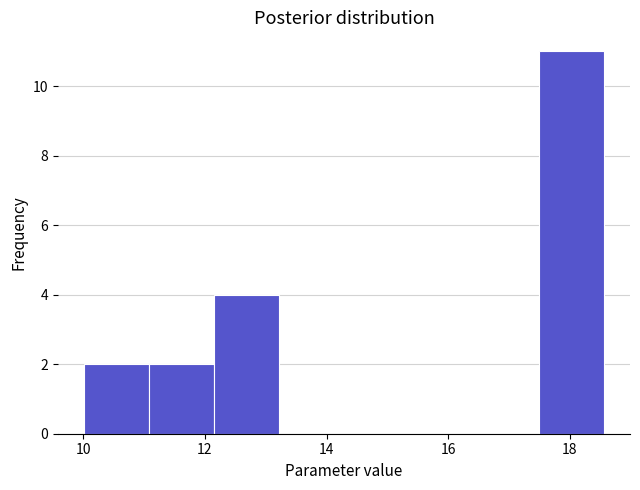

Reading left to right, transcribe this chart: for each bar, give the range it covers on the x-axis and its height. Neither the bar edges nor the heights are printed on the chart, so give them approximately, as read against the axes.

10.0 to 11.0: 2
11.0 to 12.2: 2
12.2 to 13.2: 4
13.2 to 14.2: 0
14.2 to 15.4: 0
15.4 to 16.4: 0
16.4 to 17.4: 0
17.4 to 18.6: 11